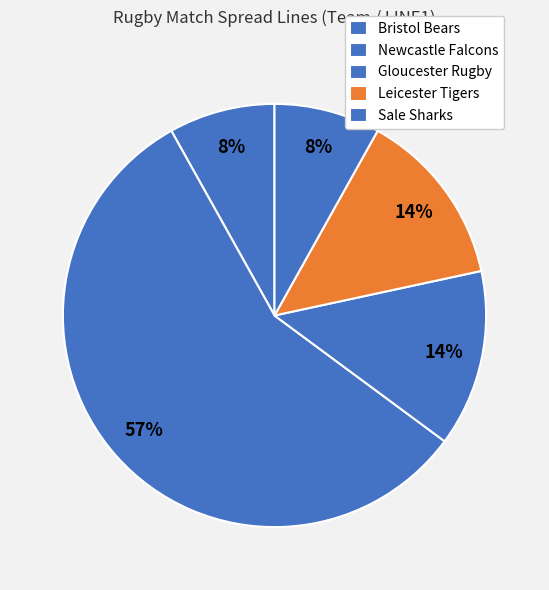

Which category accounts for the majority?

Newcastle Falcons